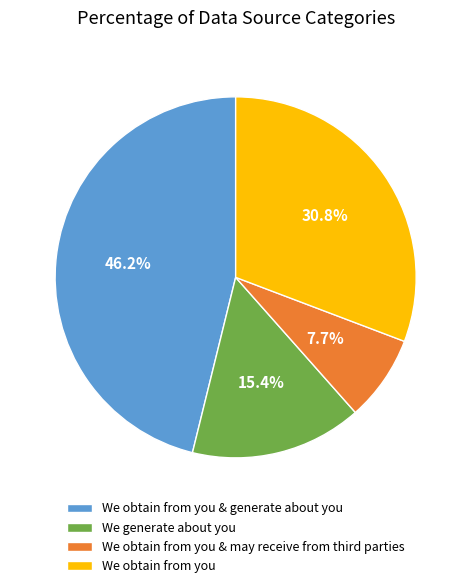

Rank the categories by value from highest to lowest.

We obtain from you & generate about you, We obtain from you, We generate about you, We obtain from you & may receive from third parties